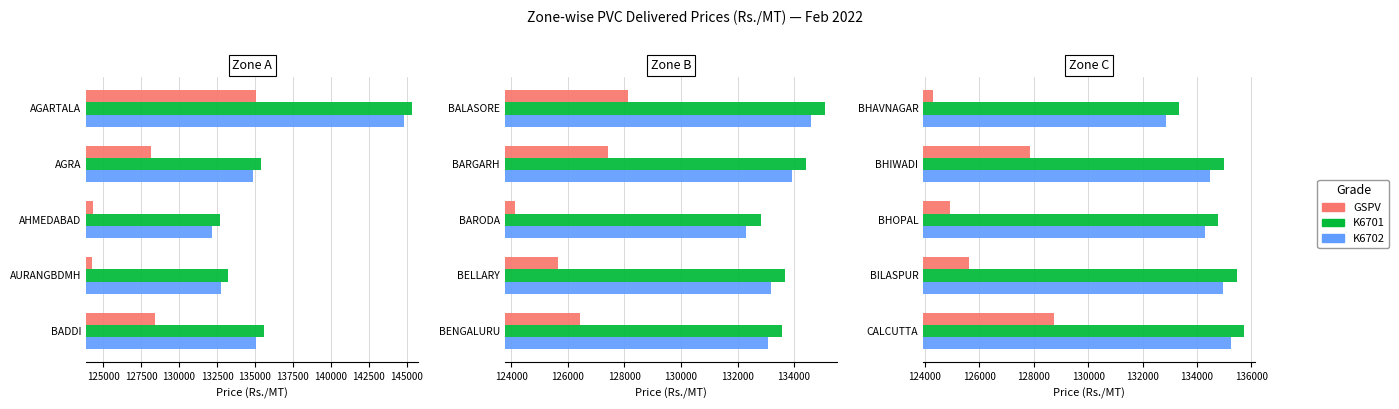

The value of GSPV at BILASPUR is 73485. True or false?

False